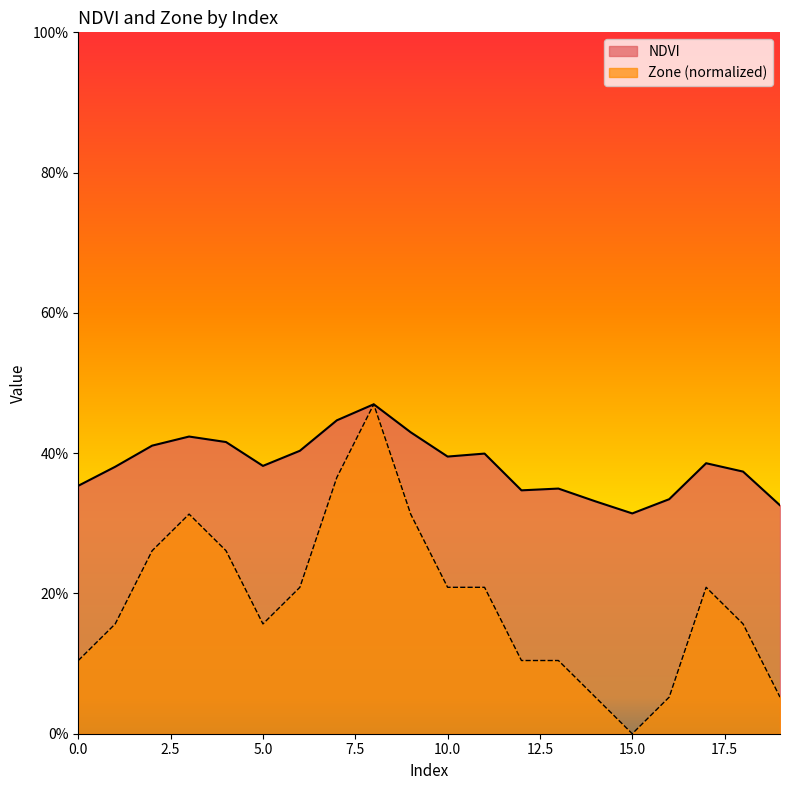

What is the value of the Zone point at the 12th from the left?

0.2